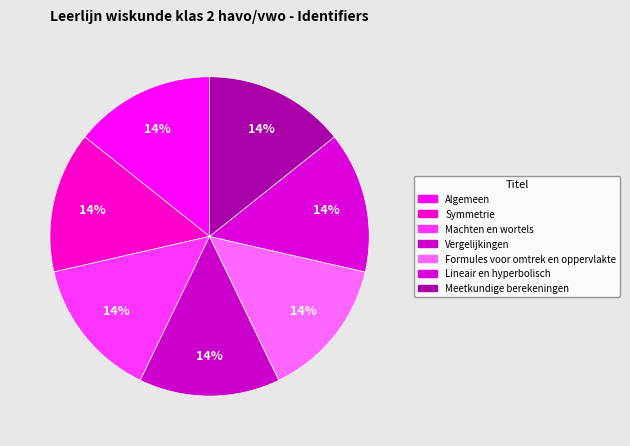

How many slices are in this pie chart?

7